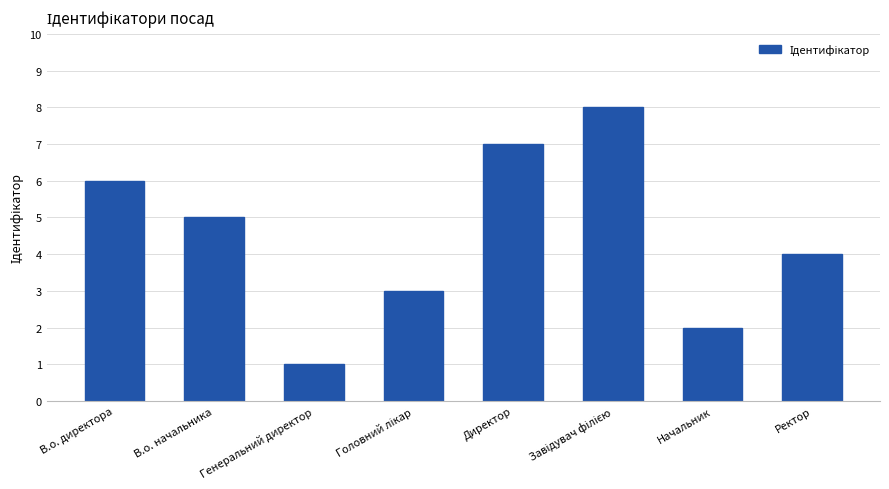

What is the sum of all values?

36